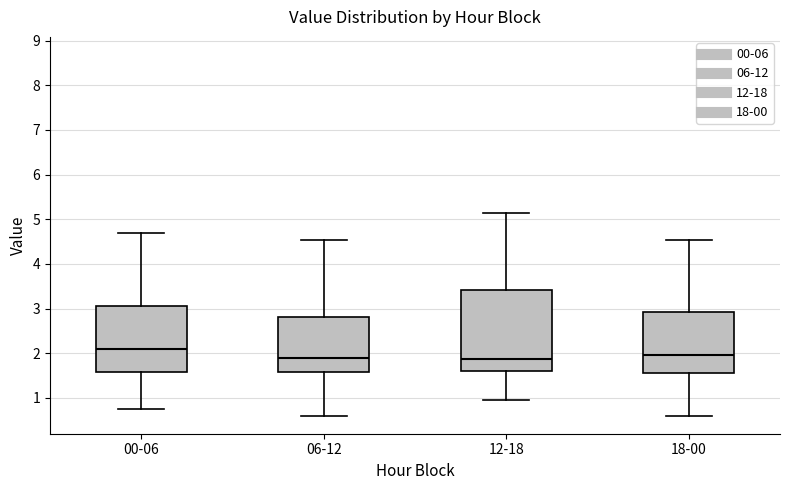

Reading left to right, read every box against the y-axis: the position of its median line, the range the box covers, and the ends of its whiskers. The values are not printed on the chart, so give them approximately, as read against the axis.

00-06: median 2.1, box 1.6 to 3.1, whiskers 0.8 to 4.7
06-12: median 1.9, box 1.6 to 2.8, whiskers 0.6 to 4.5
12-18: median 1.9, box 1.6 to 3.4, whiskers 1.0 to 5.1
18-00: median 2.0, box 1.6 to 2.9, whiskers 0.6 to 4.5